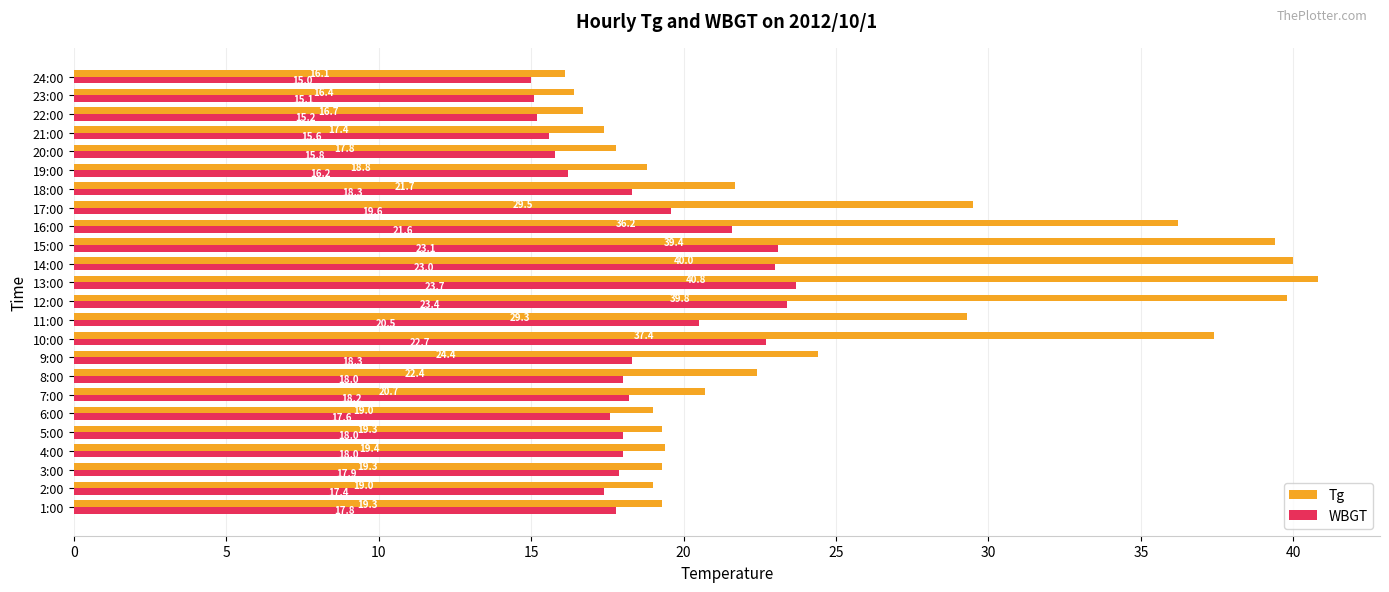

List the series in order of their overall mean, highest first.

Tg, WBGT